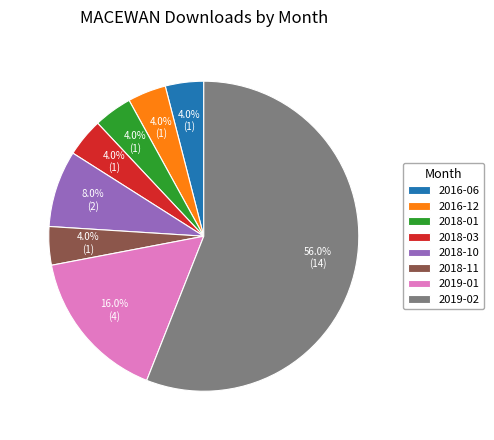

Which category has the biggest portion of the pie?

2019-02